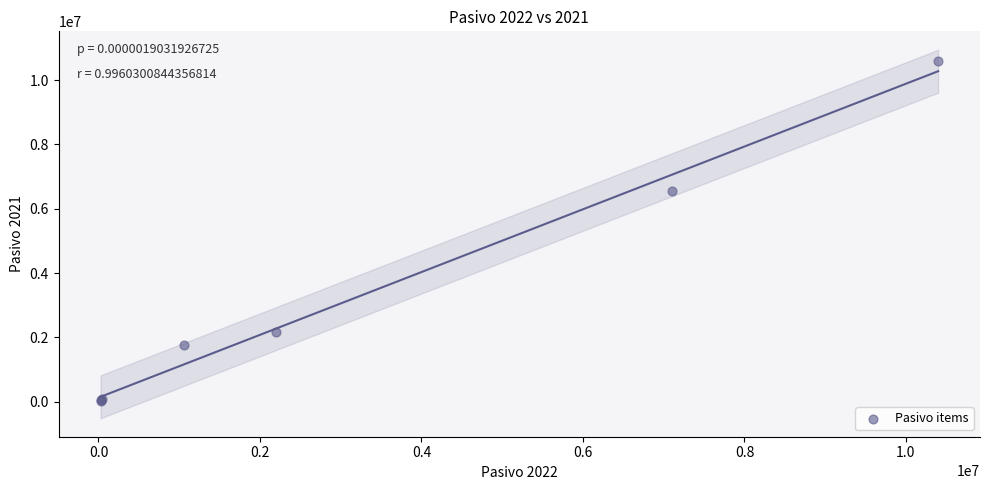

What Y value in the scatter plot is closest to 5304090?

6547491.5